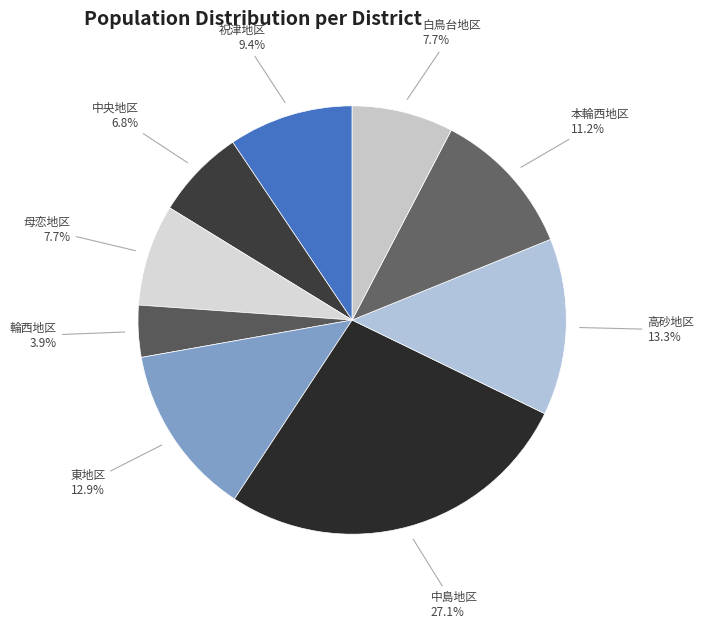

To the nearest percent, what is the difference between the largest and smallest slice percentages?

23%